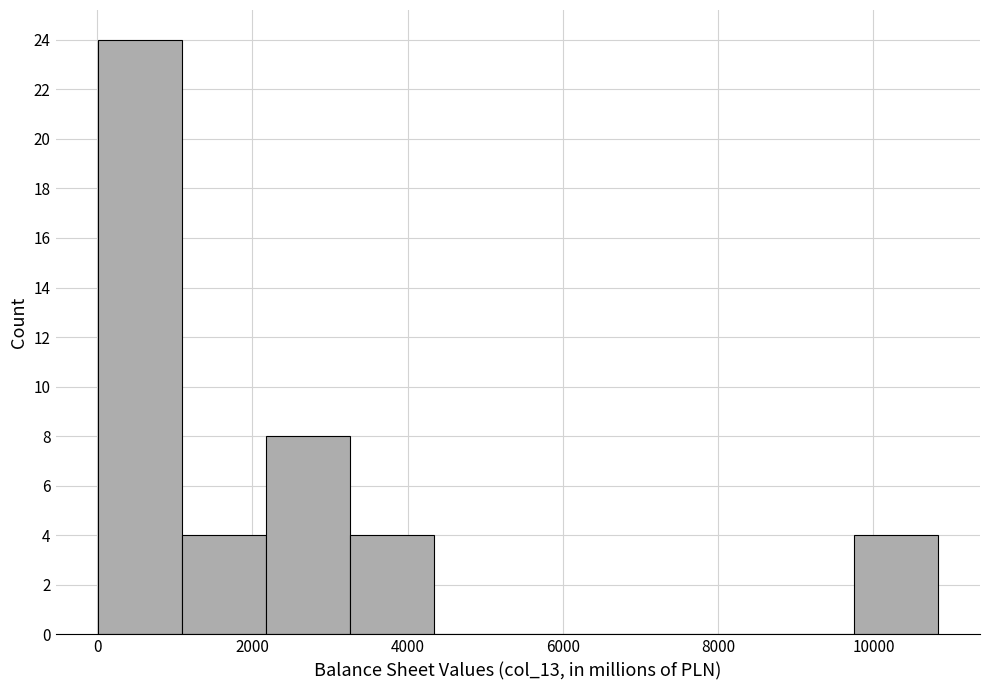

Reading left to right, transcribe this chart: for each bar, give the range it covers on the x-axis and its height. Neither the bar edges nor the heights are printed on the chart, so give them approximately, as read against the axes.

0 to 1000: 24
1000 to 2200: 4
2200 to 3200: 8
3200 to 4400: 4
4400 to 5400: 0
5400 to 6600: 0
6600 to 7600: 0
7600 to 8600: 0
8600 to 9800: 0
9800 to 10800: 4